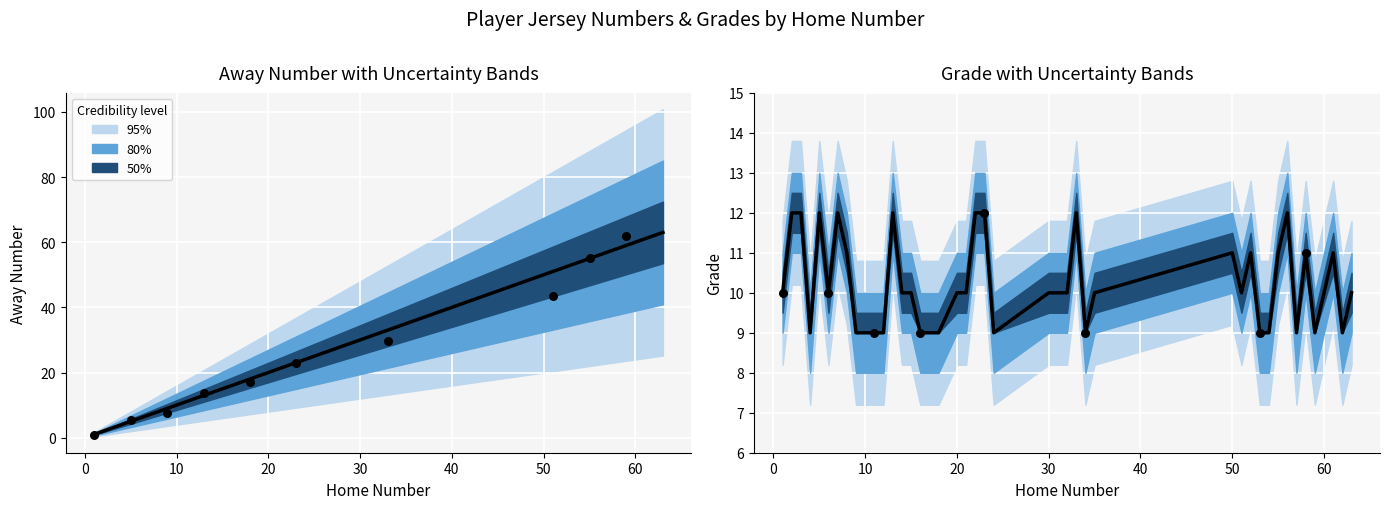

Which series reaches the minimum Y coordinate?

Away Number (center)